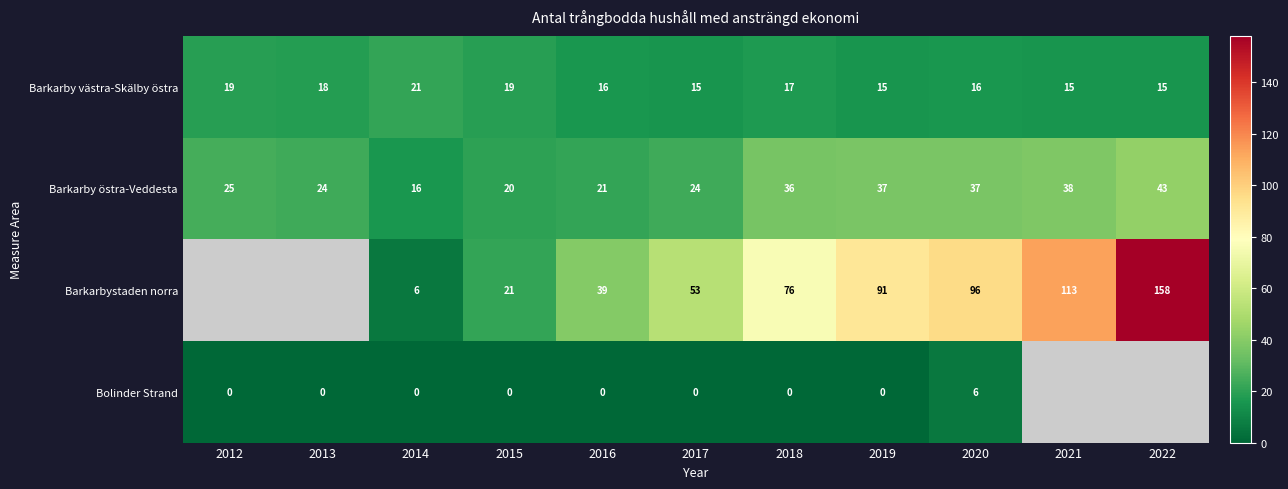

How many series are shown in this chart?

4